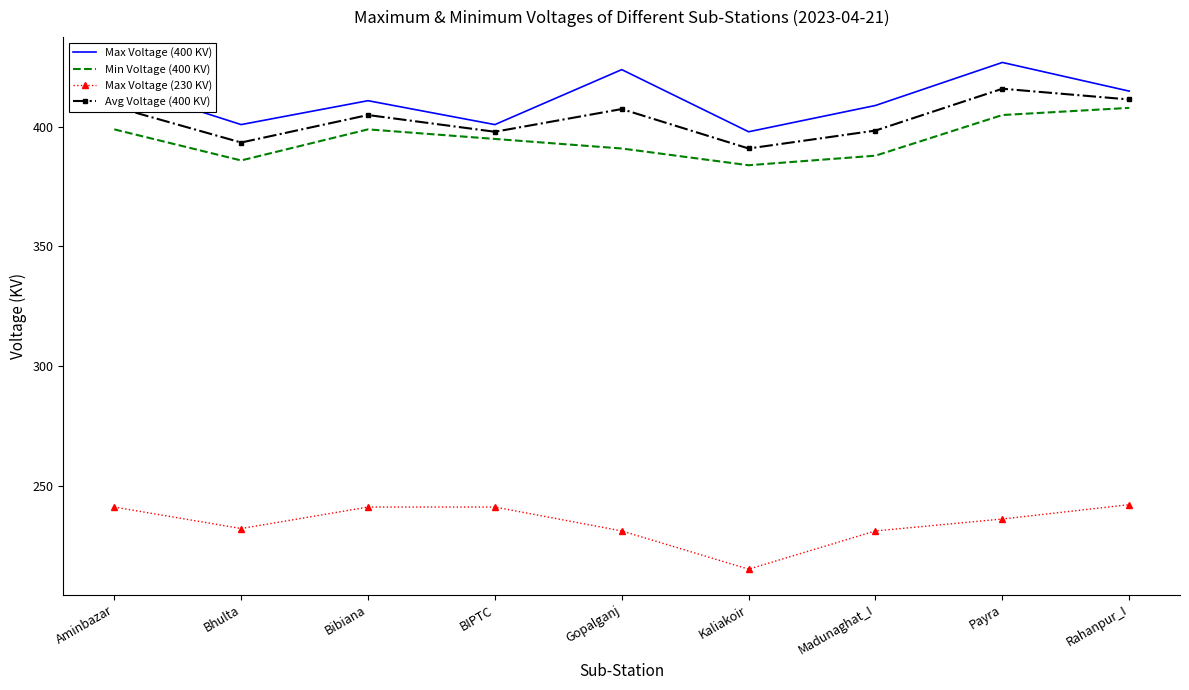

At which category does Avg Voltage (400 KV) reach its first local peak?

Bibiana